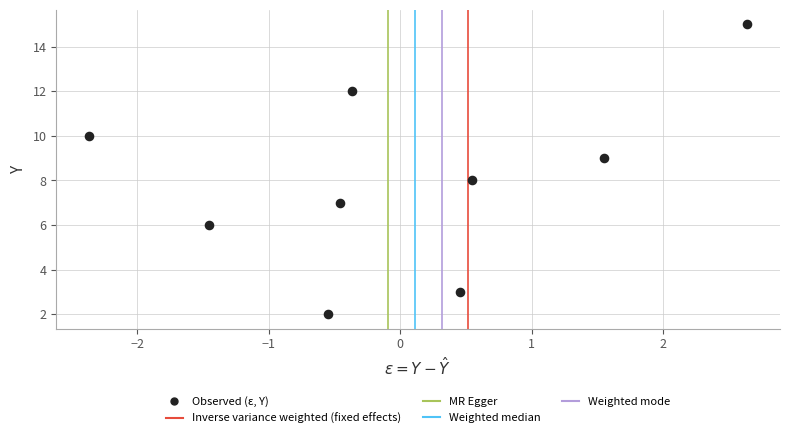

What is the average Y value?

8